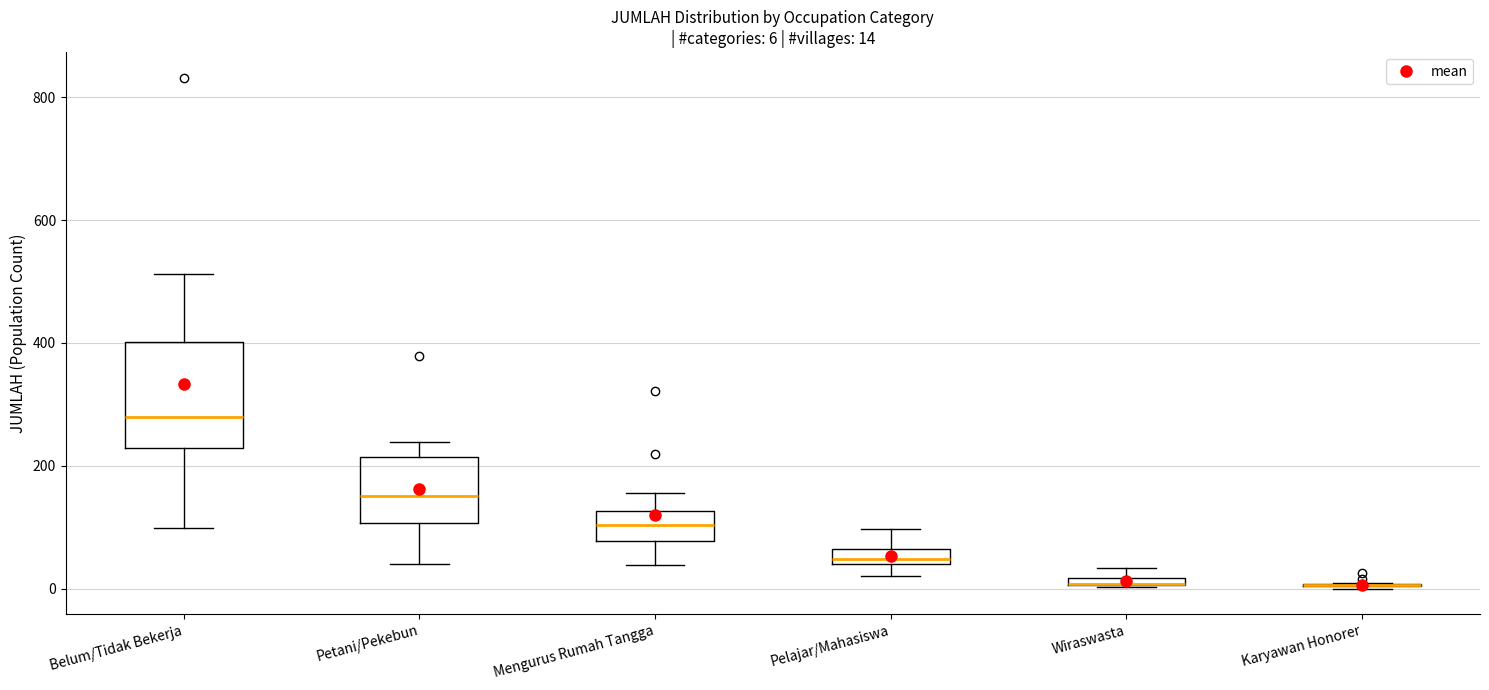

Which box is the tallest, from its lower edge to its upper edge?

Belum/Tidak Bekerja